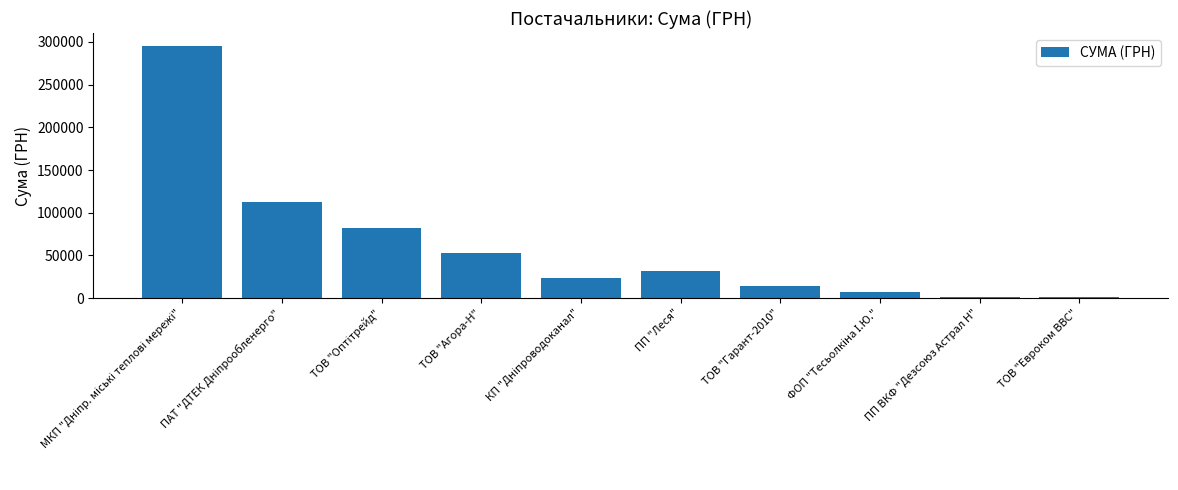

What position from the right is ПП "Леся"?

5